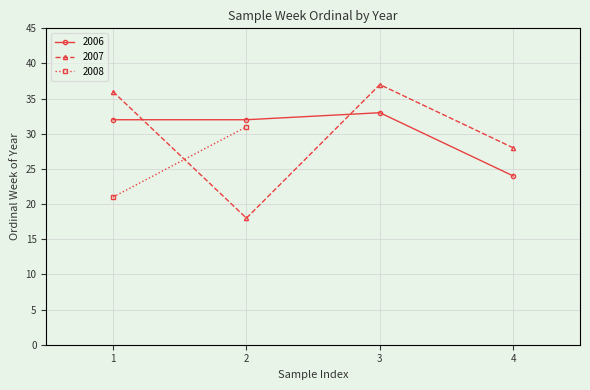

At which label does 2006 reach its minimum?

4